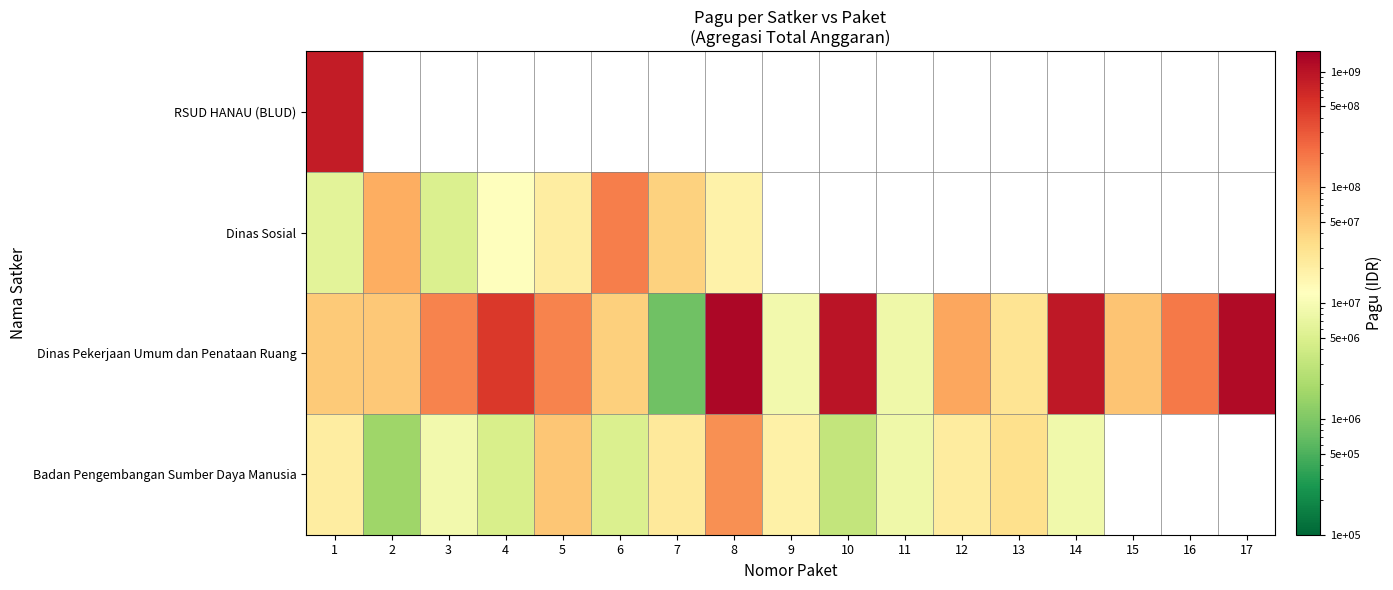

Where does the Badan Pengembangan Sumber Daya Manusia series first go above 21435851?

5